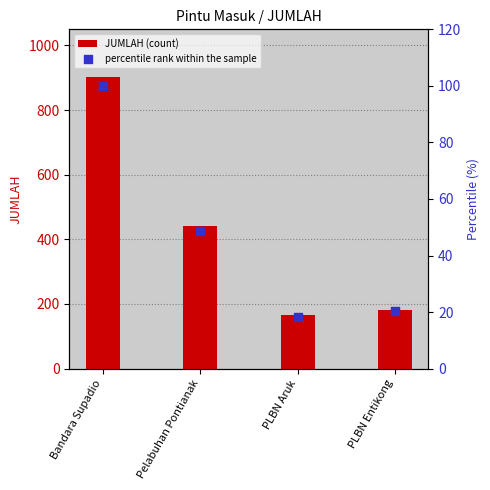

Which series contains the highest Y value?

JUMLAH (count)